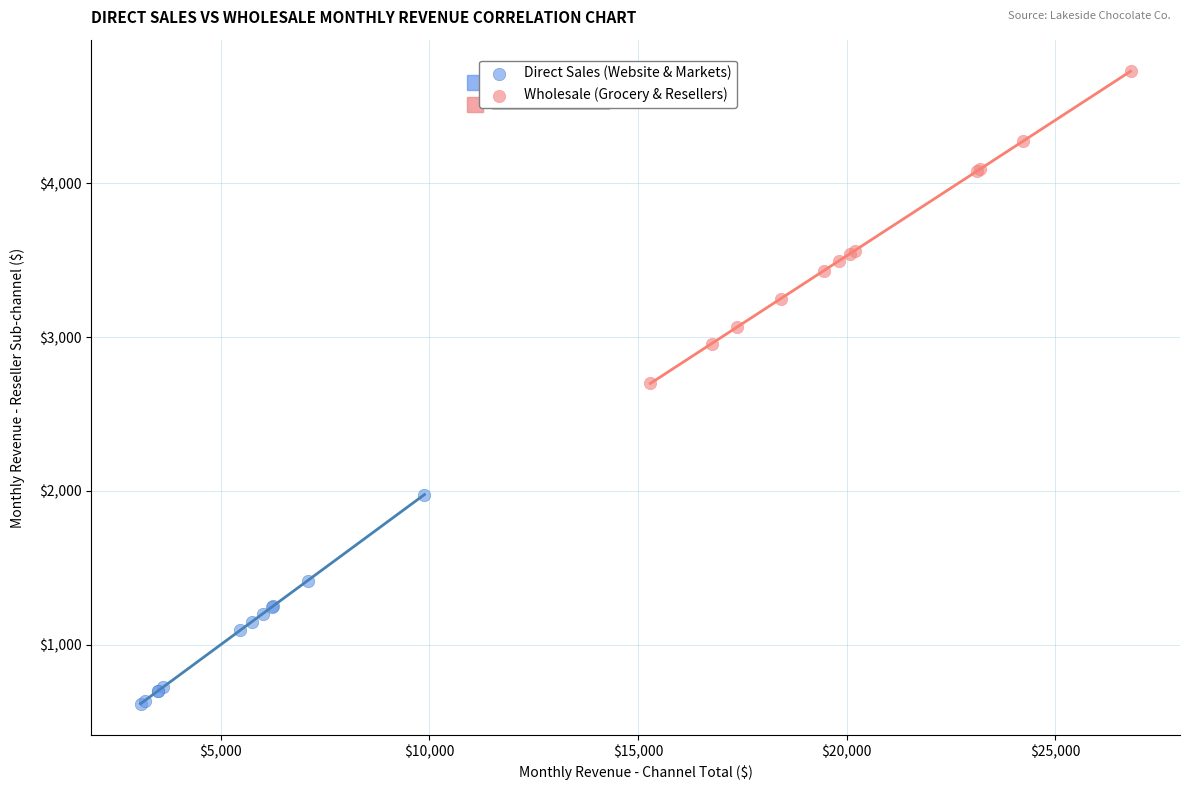

Which series has the widest spread of Y values?

Wholesale (Grocery & Resellers)